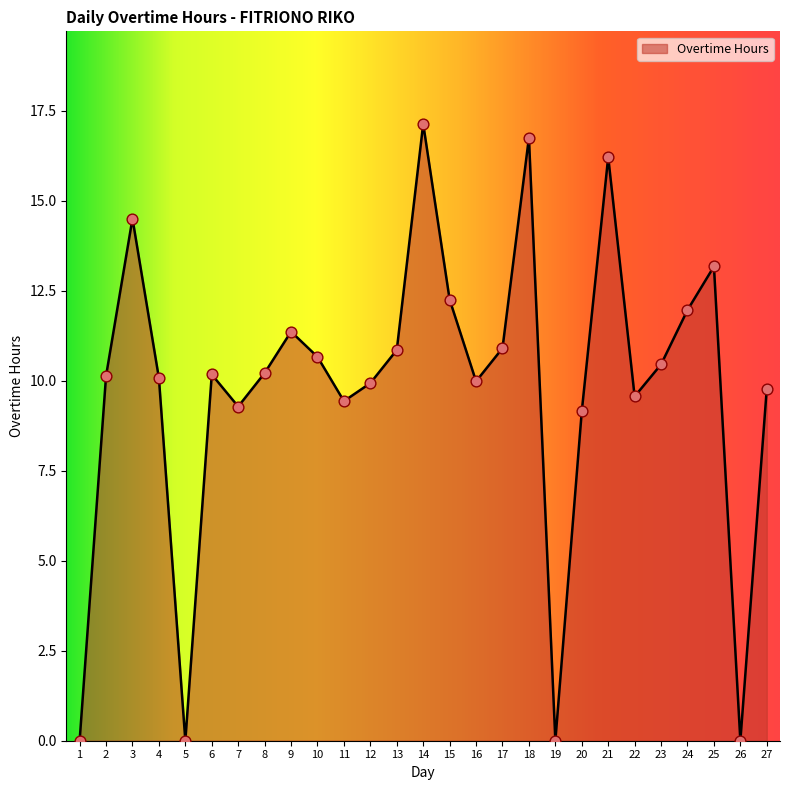

Between 10 and 7, which is larger?

10